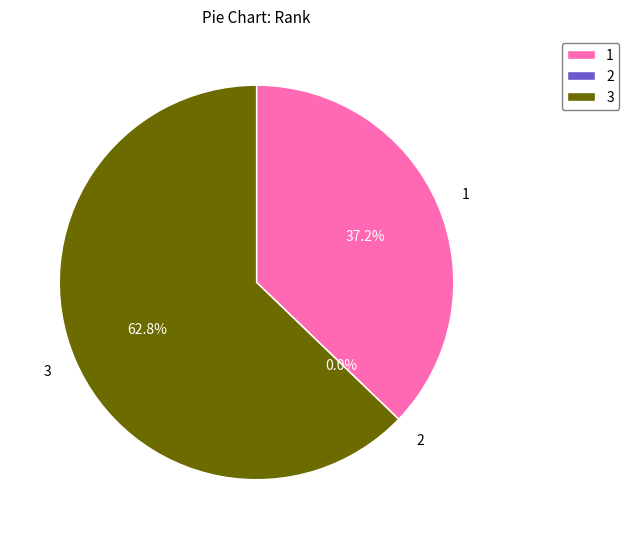

To the nearest percent, what is the average slice percentage?

33%